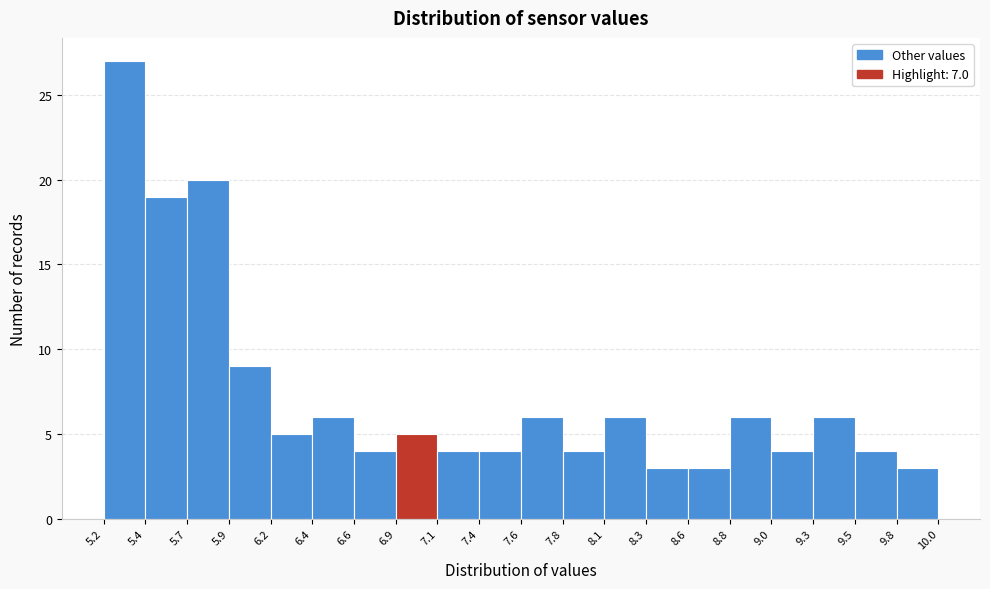

Reading left to right, transcribe this chart: for each bar, give the range it covers on the x-axis and its height. The values are not printed on the chart, so give them approximately, as read against the axis.

5.2 to 5.4: 27
5.4 to 5.7: 19
5.7 to 5.9: 20
5.9 to 6.2: 9
6.2 to 6.4: 5
6.4 to 6.6: 6
6.6 to 6.9: 4
6.9 to 7.1: 5
7.1 to 7.4: 4
7.4 to 7.6: 4
7.6 to 7.8: 6
7.8 to 8.1: 4
8.1 to 8.3: 6
8.3 to 8.6: 3
8.6 to 8.8: 3
8.8 to 9.0: 6
9.0 to 9.3: 4
9.3 to 9.5: 6
9.5 to 9.8: 4
9.8 to 10.0: 3